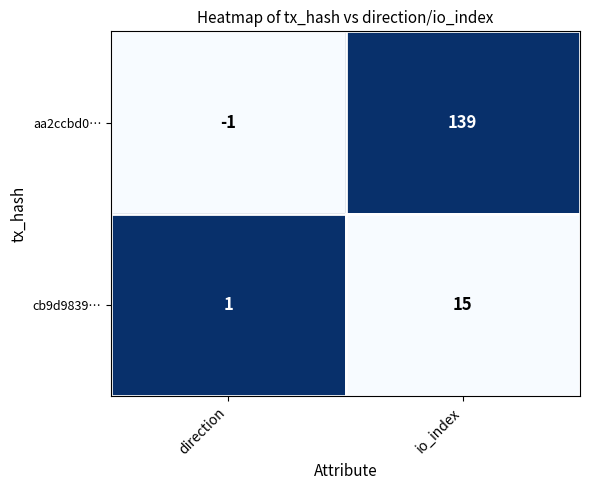

List the series in order of their peak value, lowest first.

cb9d9839…, aa2ccbd0…